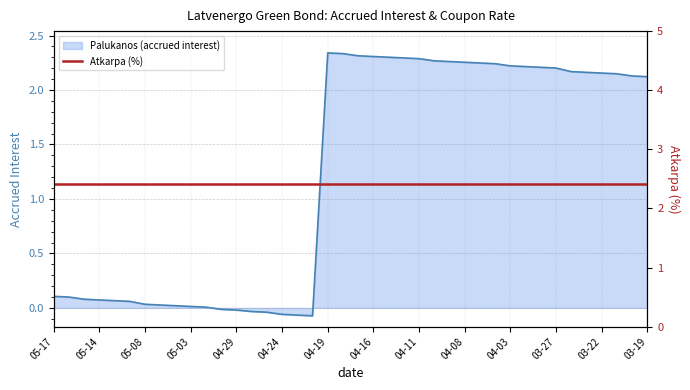

Where does the Palukanos (accrued interest) series first go above 2?

04-19